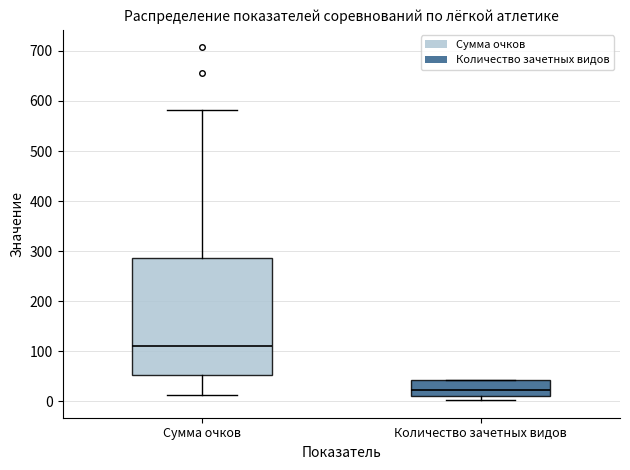

Which box has the highest median line?

Сумма очков